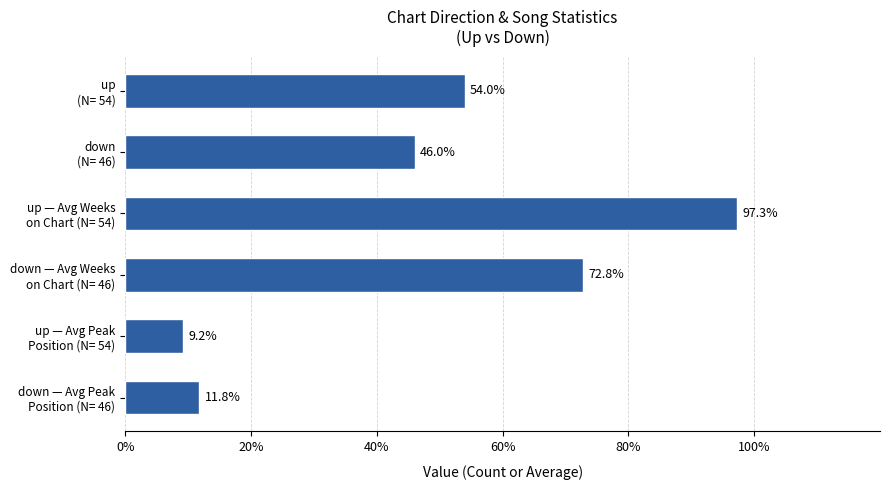

How many data points are less than 54?

3